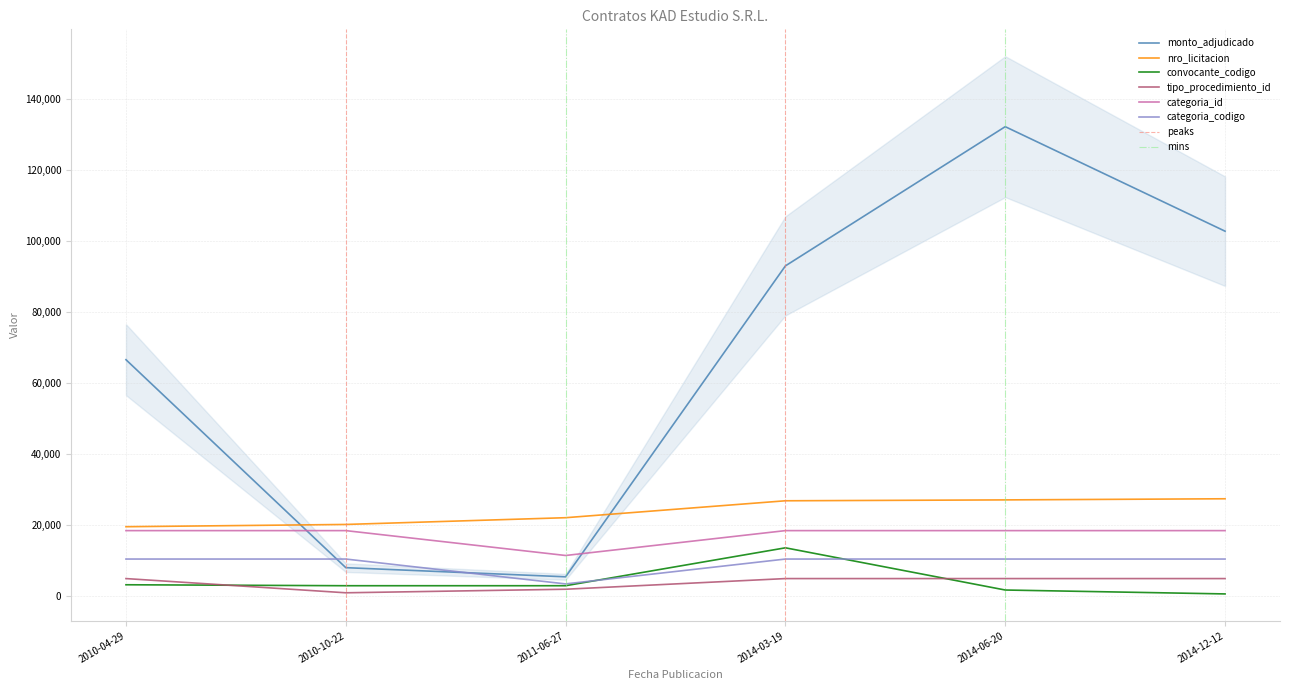

Does the chart display data point markers on the line(s)?

No